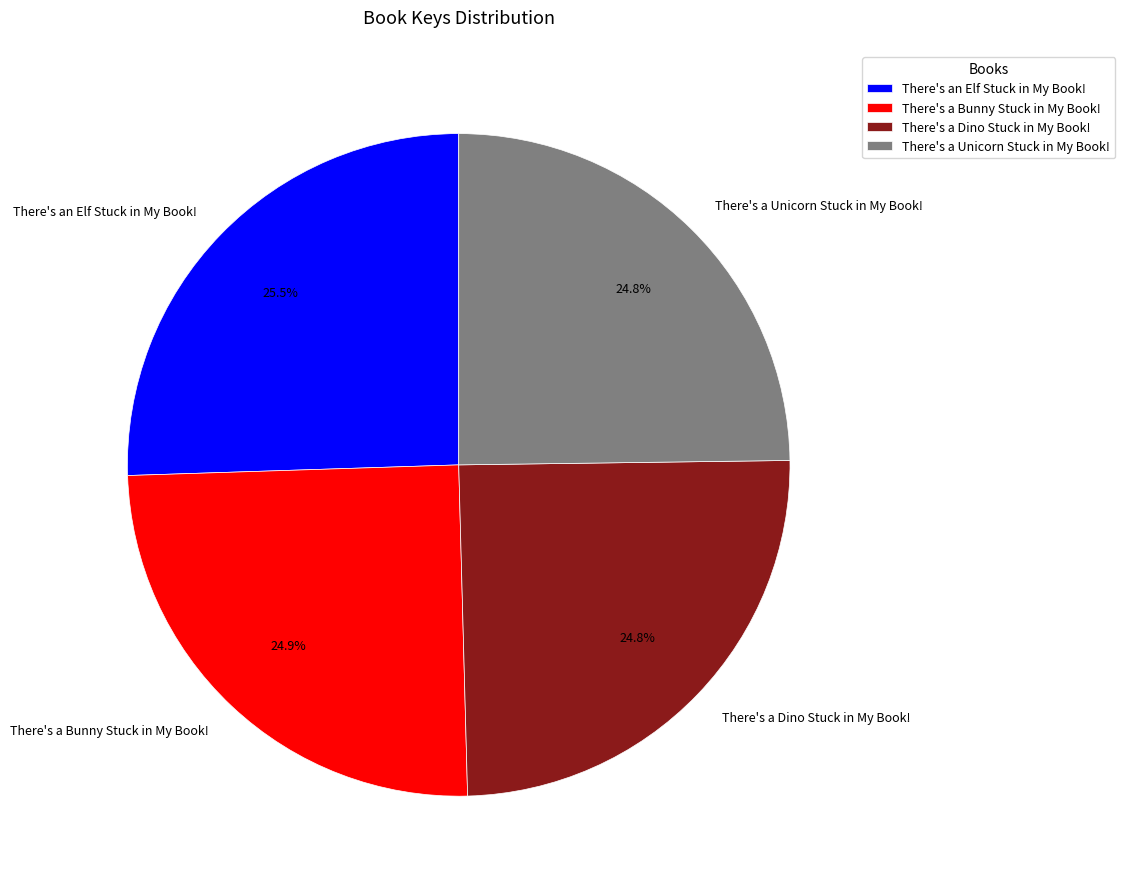

Which slice is the largest?

There's an Elf Stuck in My Book!